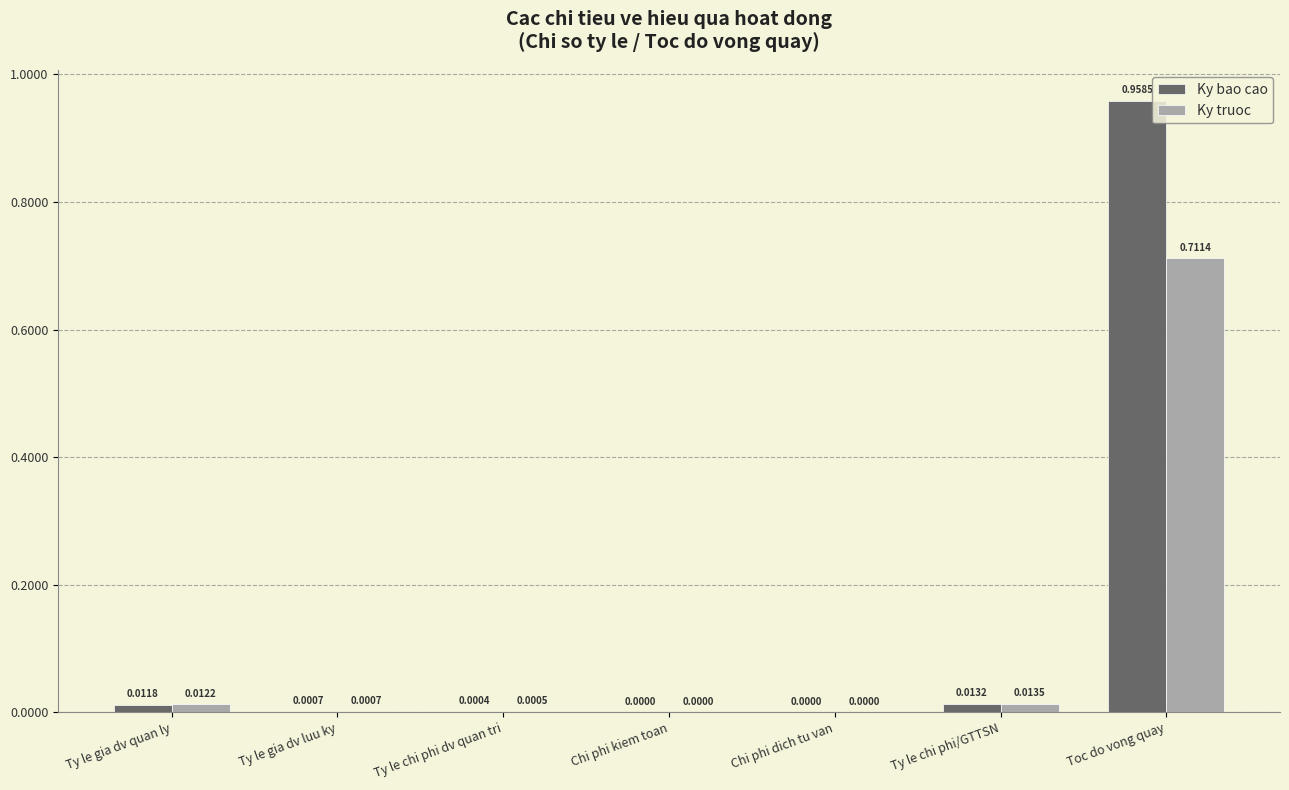

Which series has the largest total across all categories?

Ky bao cao